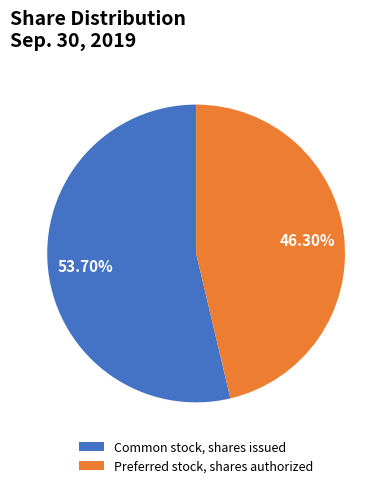

To the nearest percent, what is the average slice percentage?

50%